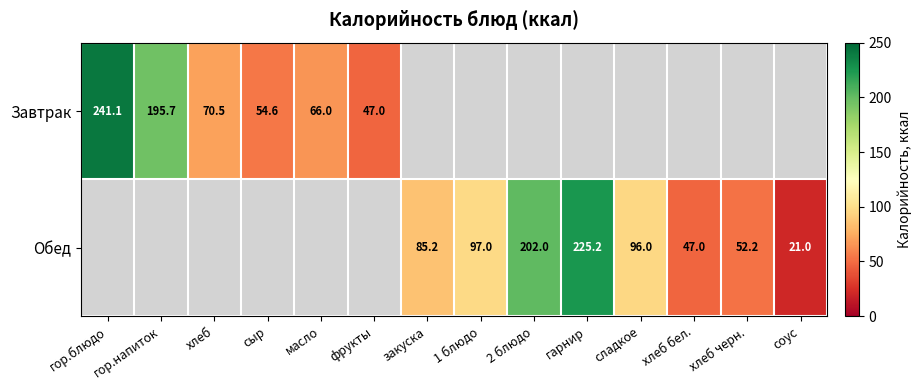

How many series are shown in this chart?

2